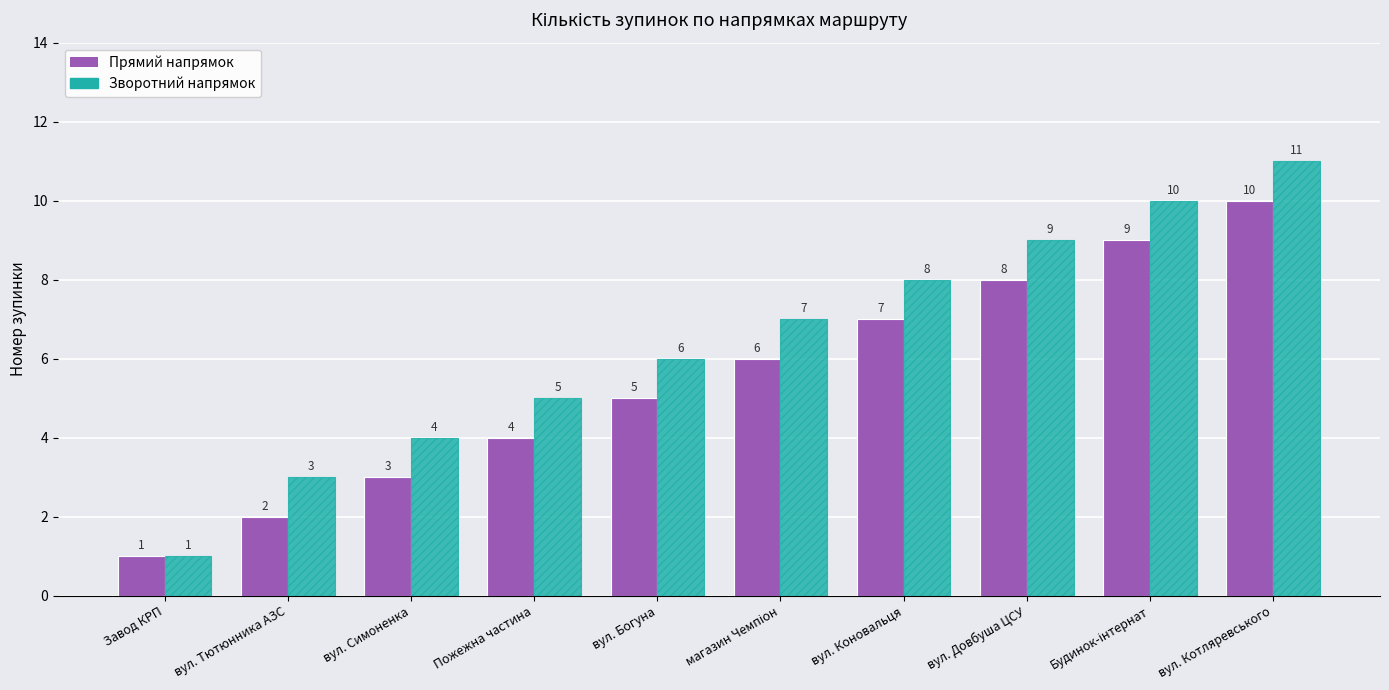

At which category is the sum across all series the highest?

вул. Котляревського